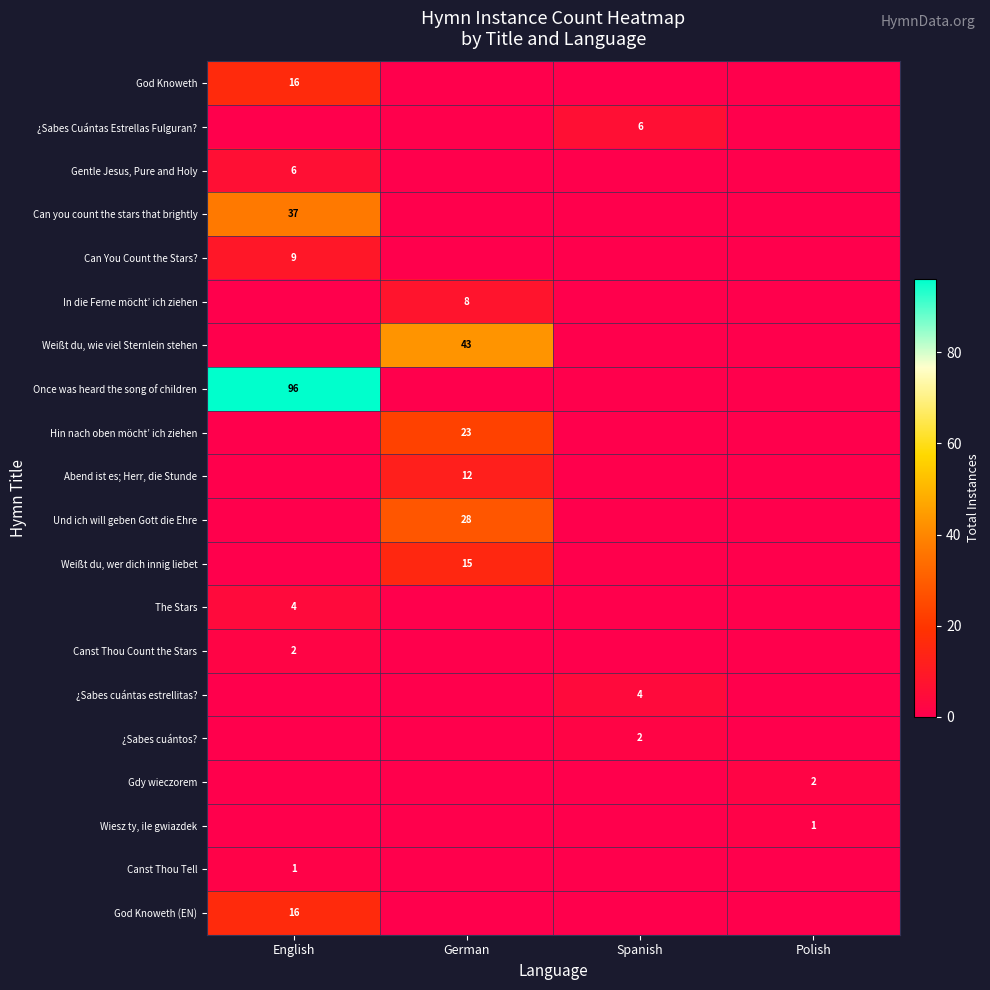

Is it true that Canst Thou Tell equals 1 at English?

True